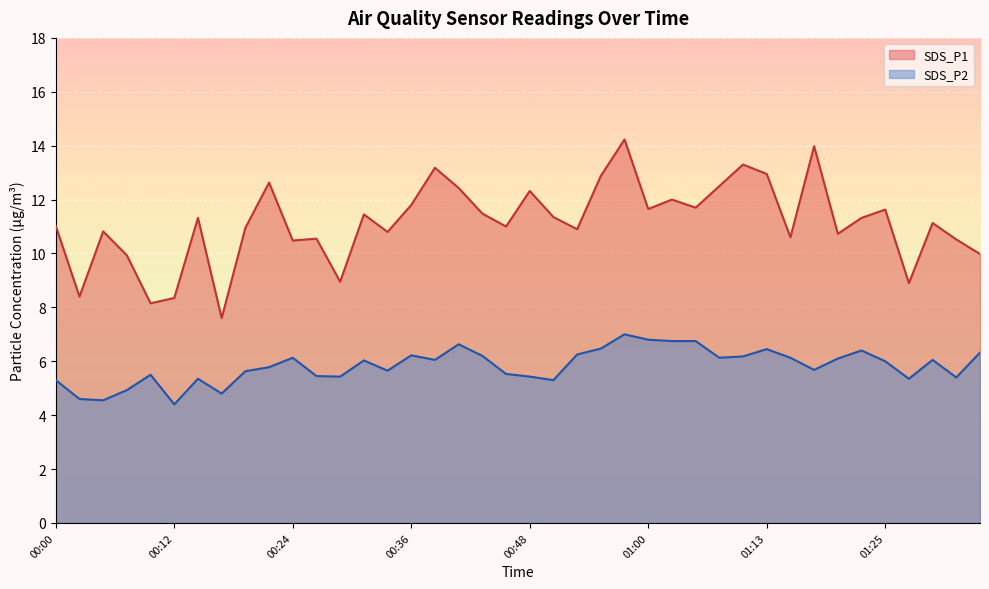

How many lines are shown in the chart?

2